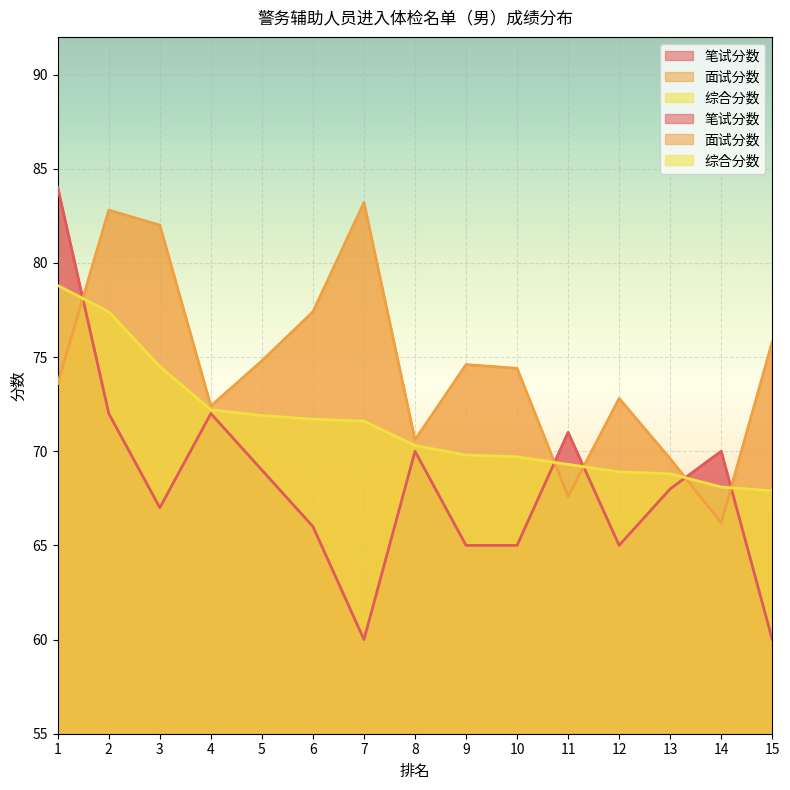

Rank the series at 4 from highest to lowest value.

面试分数, 综合分数, 笔试分数